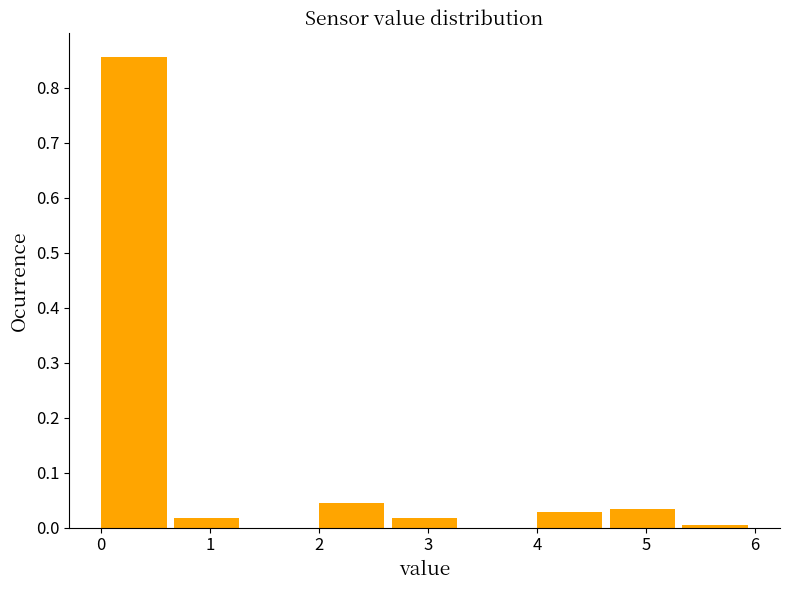

Reading left to right, transcribe this chart: for each bar, give the range it covers on the x-axis and its height. Neither the bar edges nor the heights are printed on the chart, so give them approximately, as read against the axes.

0.0 to 0.7: 0.86
0.7 to 1.3: 0.02
1.3 to 2.0: 0
2.0 to 2.7: 0.04
2.7 to 3.3: 0.02
3.3 to 4.0: 0
4.0 to 4.7: 0.03
4.7 to 5.3: 0.03
5.3 to 6.0: under 0.01